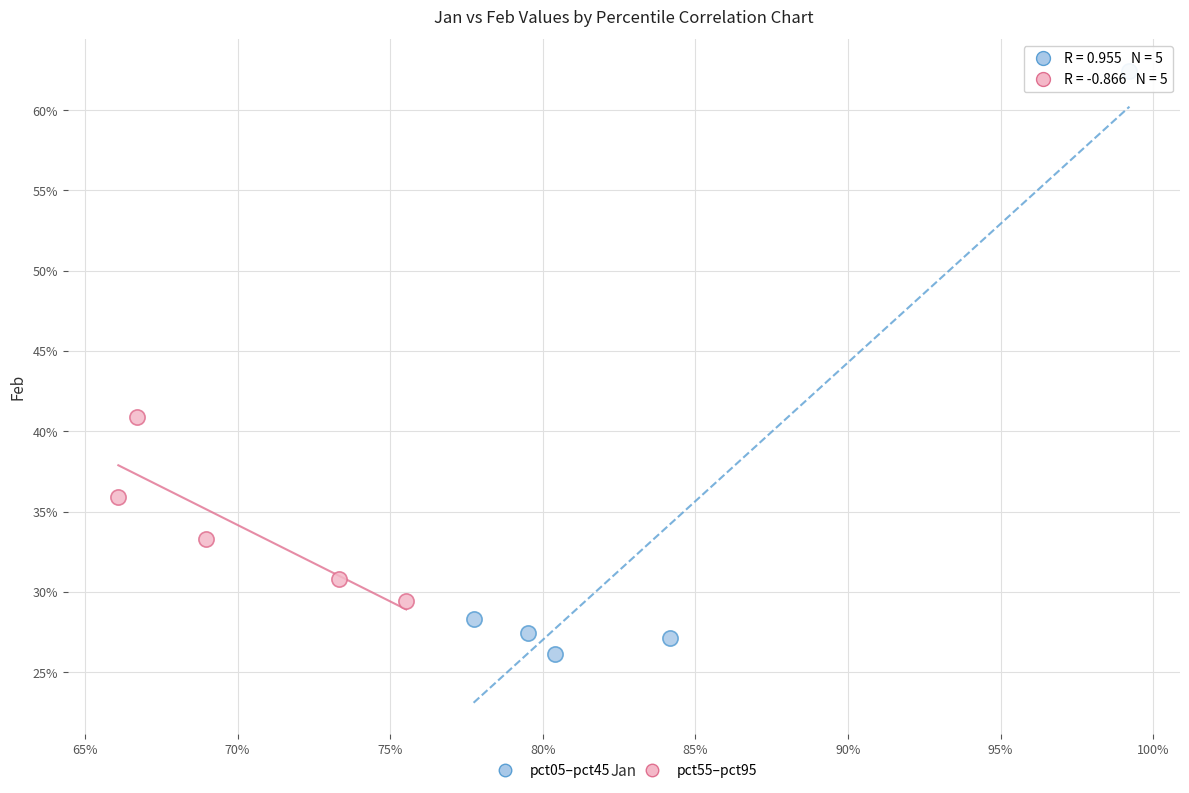

Which series has the largest Y range (max minus min)?

pct05–pct45